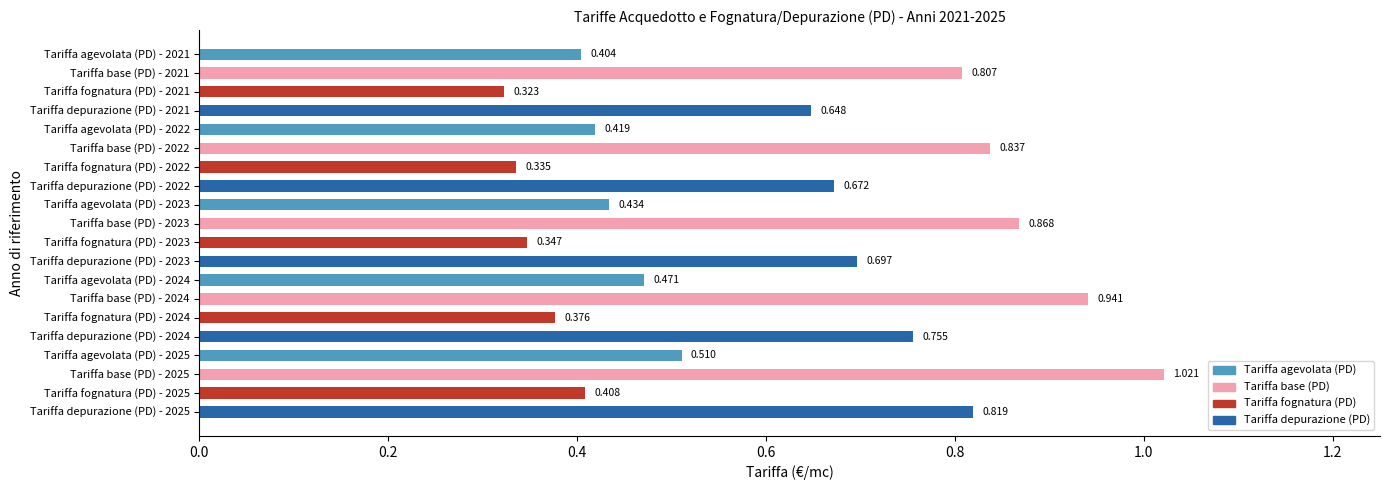

Are the bars horizontal?

Yes